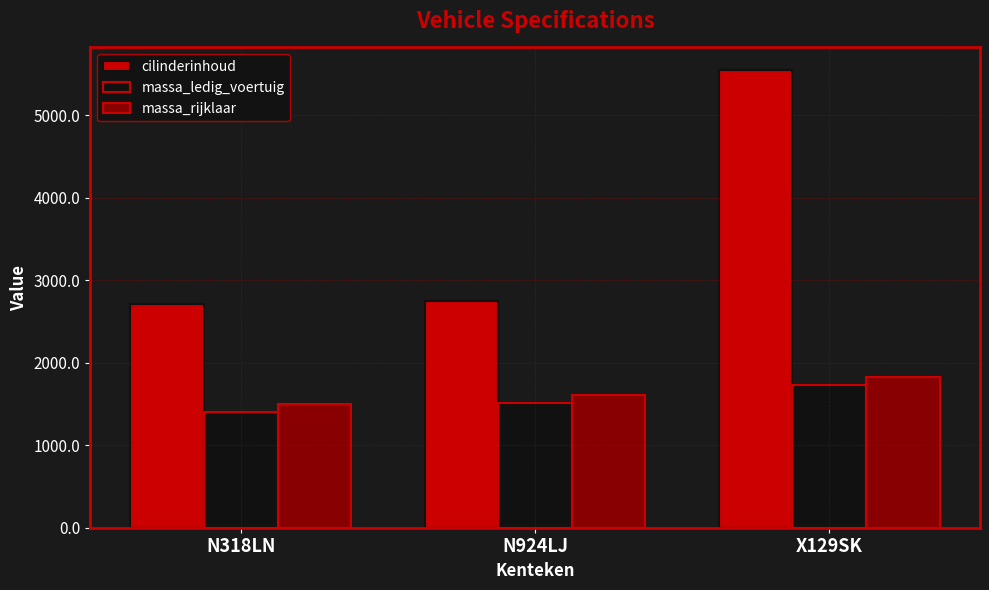

Which series has the widest spread of values?

cilinderinhoud